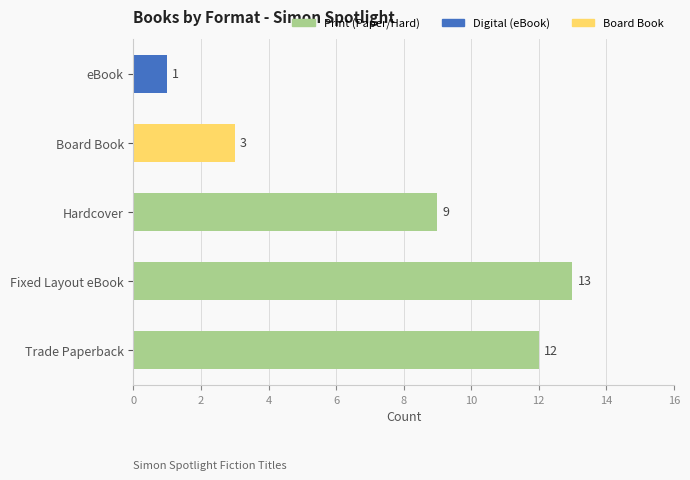

What is the sum of the values at Hardcover and Board Book?

12